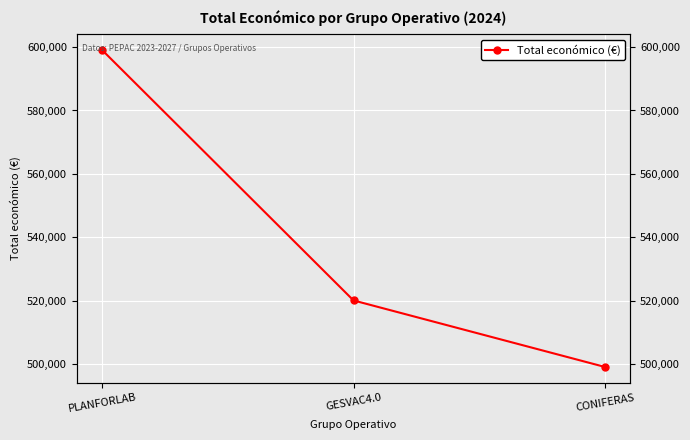

Rank the categories by value from highest to lowest.

PLANFORLAB, GESVAC4.0, CONIFERAS